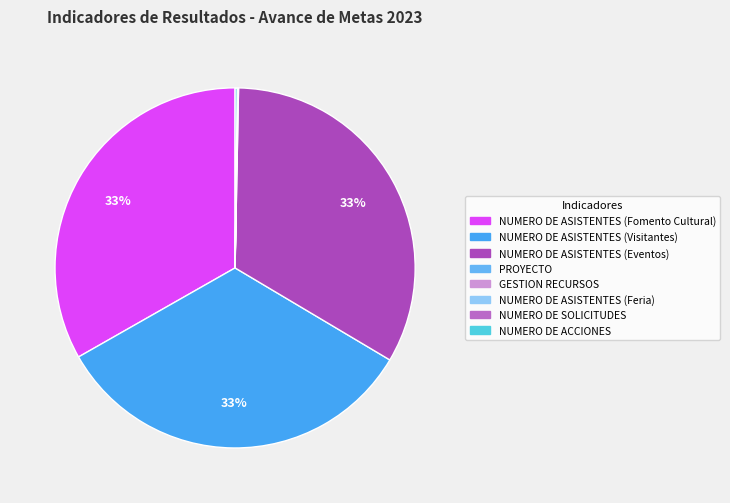

What percentage is NOT represented by NUMERO DE ASISTENTES (Feria)?

100.0%